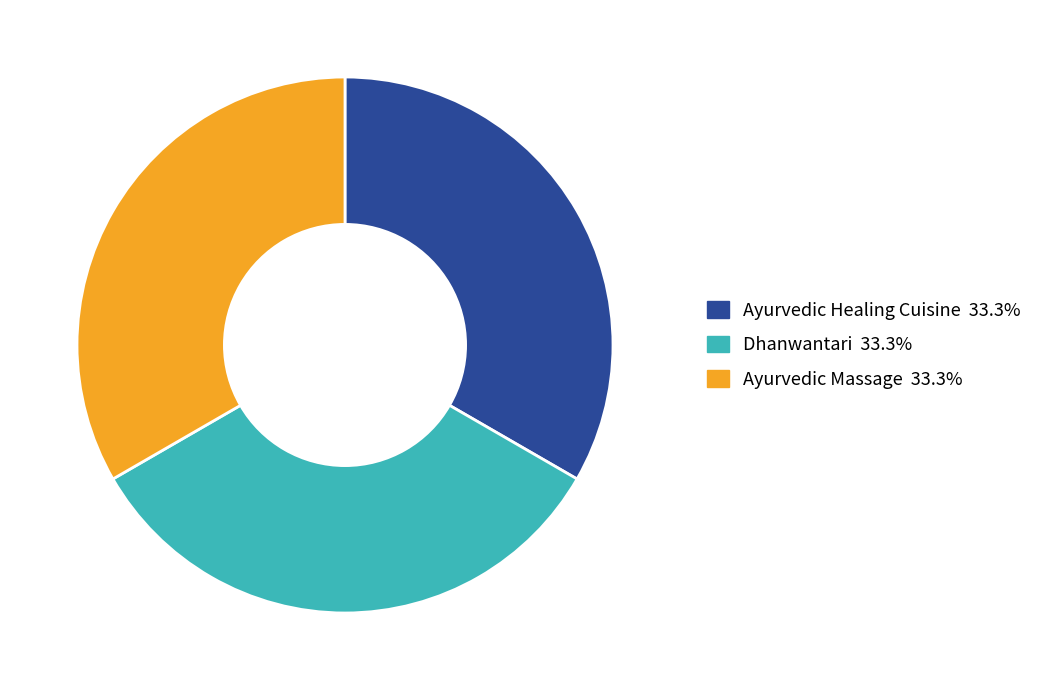

True or false: Dhanwantari accounts for 33% of the total.

True